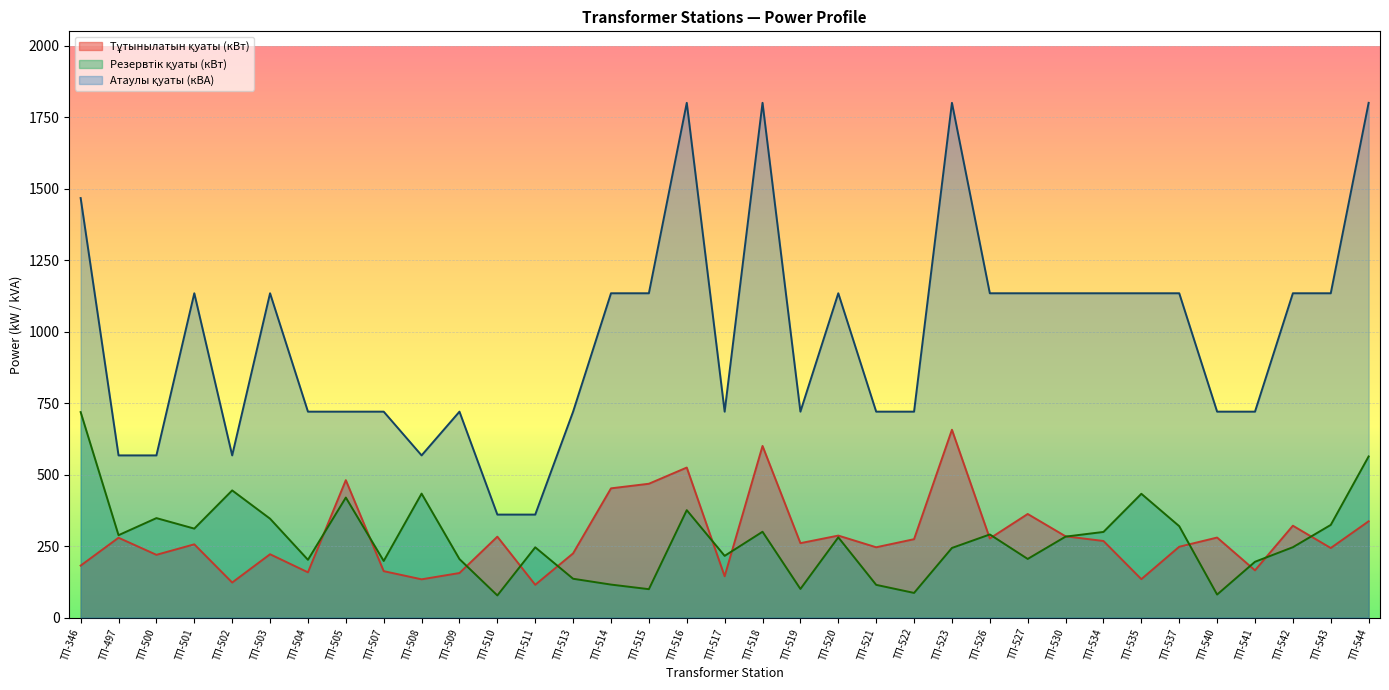

How many intersections are there between Тұтынылатын қуаты (кВт) and Резервтік қуаты (кВт)?

14